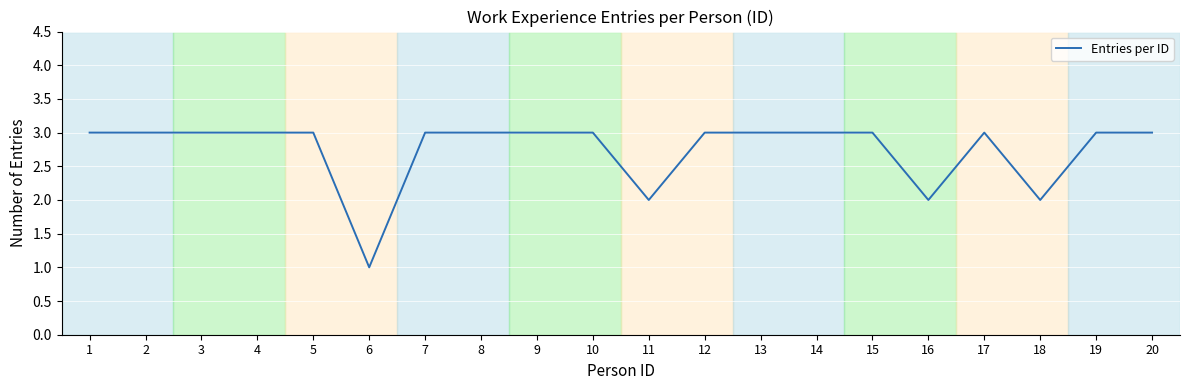

Read the value at 5.

3